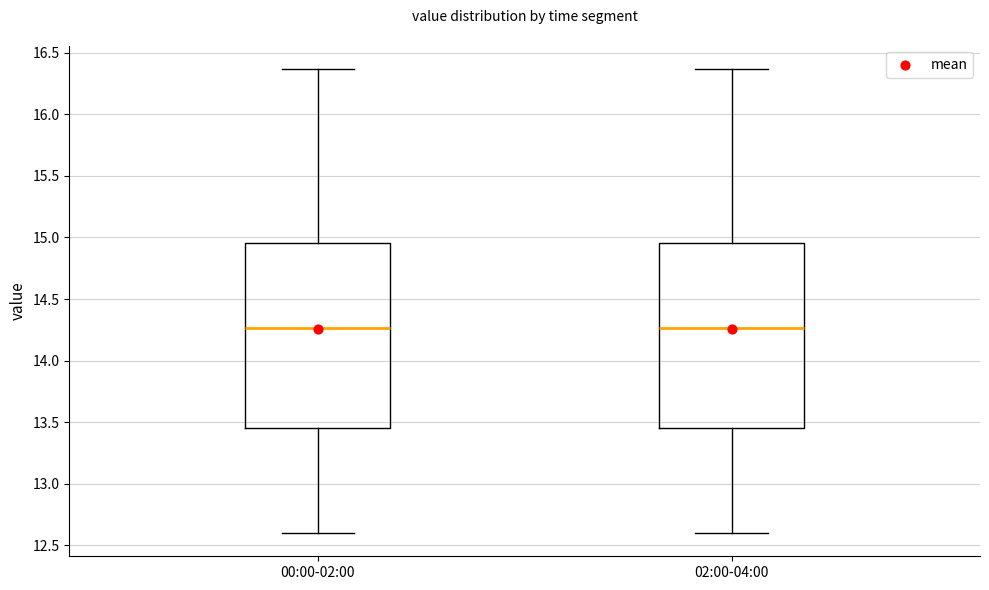

Reading left to right, transcribe this box plot: for each box, give where its median line is, the range the box spans, and where its two whiskers end, as read against the y-axis. The values are not printed on the chart, so give them approximately, as read against the axis.

00:00-02:00: median 14.25, box 13.45 to 14.95, whiskers 12.60 to 16.35
02:00-04:00: median 14.25, box 13.45 to 14.95, whiskers 12.60 to 16.35